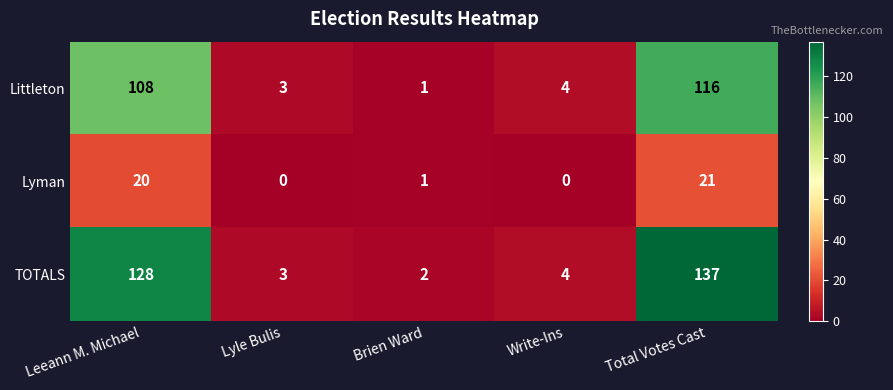

The value of Littleton at Lyle Bulis is 3. True or false?

True